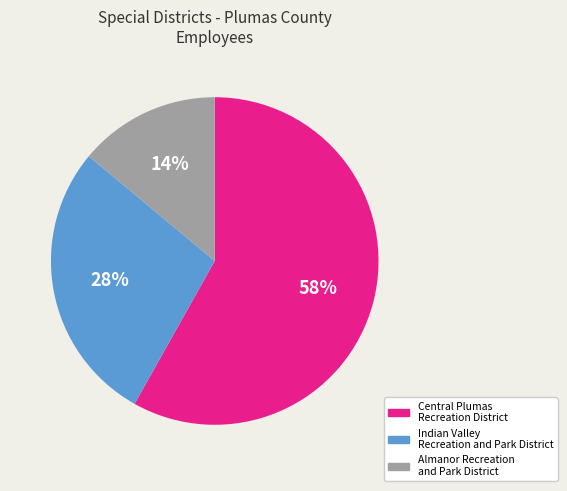

To the nearest percent, what portion does Almanor Recreation and Park District represent?

14%